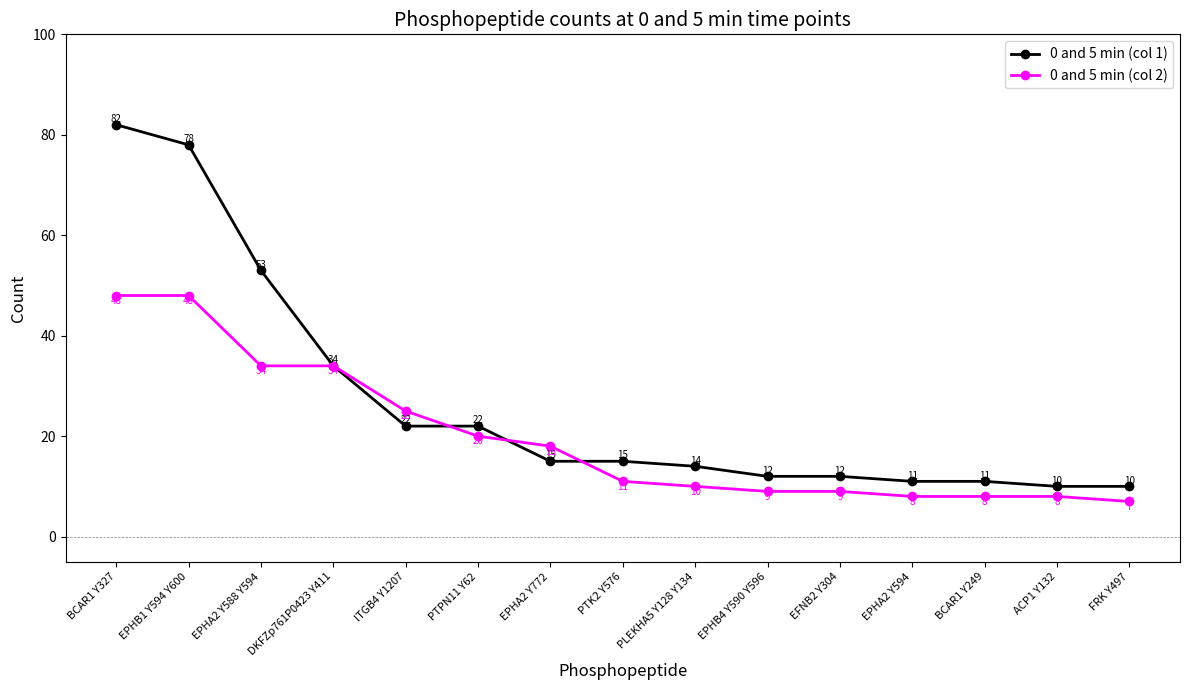

Reading right to left, list all the values displayed in this chart.

0 and 5 min (col 1): FRK Y497=10	ACP1 Y132=10	BCAR1 Y249=11	EPHA2 Y594=11	EFNB2 Y304=12	EPHB4 Y590 Y596=12	PLEKHA5 Y128 Y134=14	PTK2 Y576=15	EPHA2 Y772=15	PTPN11 Y62=22	ITGB4 Y1207=22	DKFZp761P0423 Y411=34	EPHA2 Y588 Y594=53	EPHB1 Y594 Y600=78	BCAR1 Y327=82
0 and 5 min (col 2): FRK Y497=7	ACP1 Y132=8	BCAR1 Y249=8	EPHA2 Y594=8	EFNB2 Y304=9	EPHB4 Y590 Y596=9	PLEKHA5 Y128 Y134=10	PTK2 Y576=11	EPHA2 Y772=18	PTPN11 Y62=20	ITGB4 Y1207=25	DKFZp761P0423 Y411=34	EPHA2 Y588 Y594=34	EPHB1 Y594 Y600=48	BCAR1 Y327=48